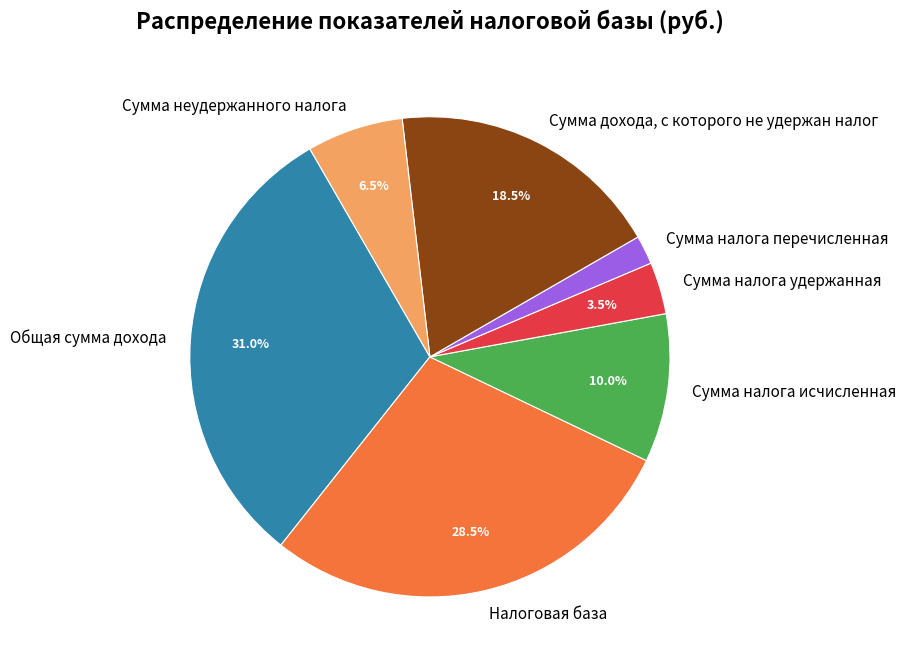

Does Сумма налога перечисленная represent more than half of the total?

No